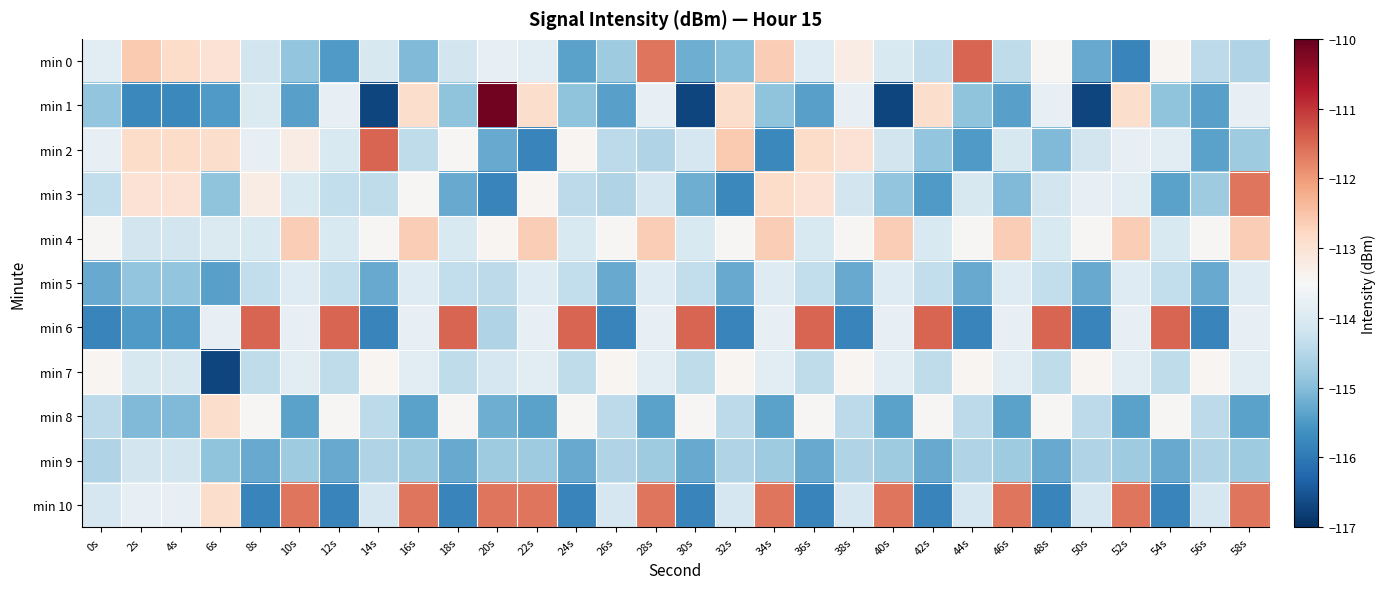

Between 40s and 46s, which series saw the biggest shift?

min 1